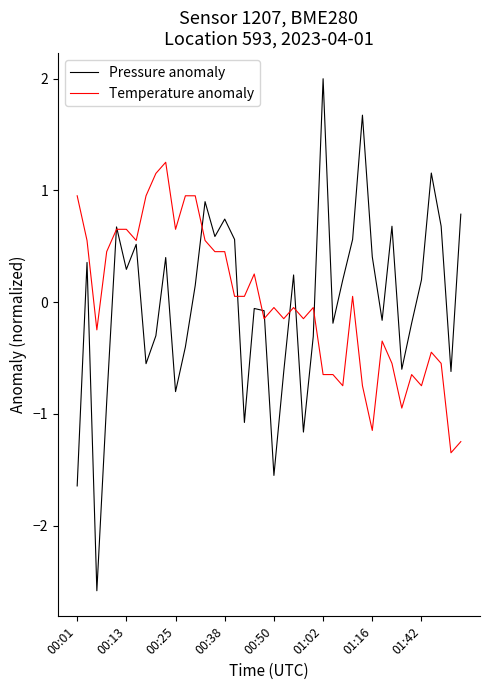

Which series has the widest spread of values?

Pressure anomaly